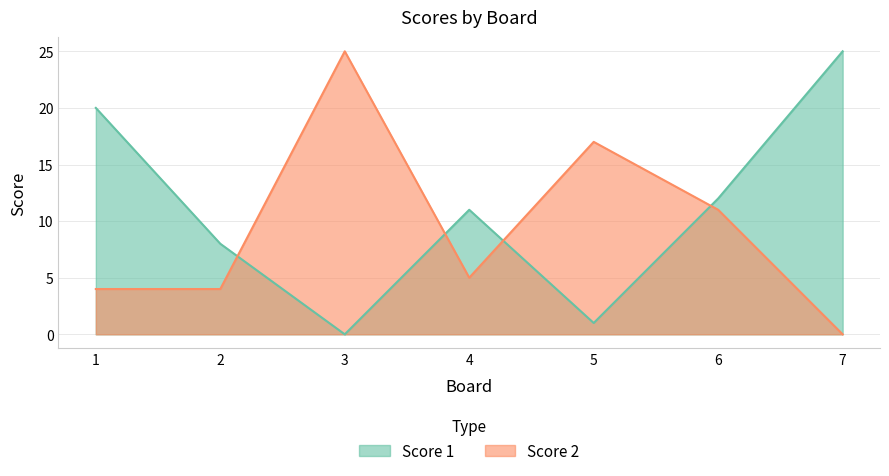

How many data points does each series have?

7